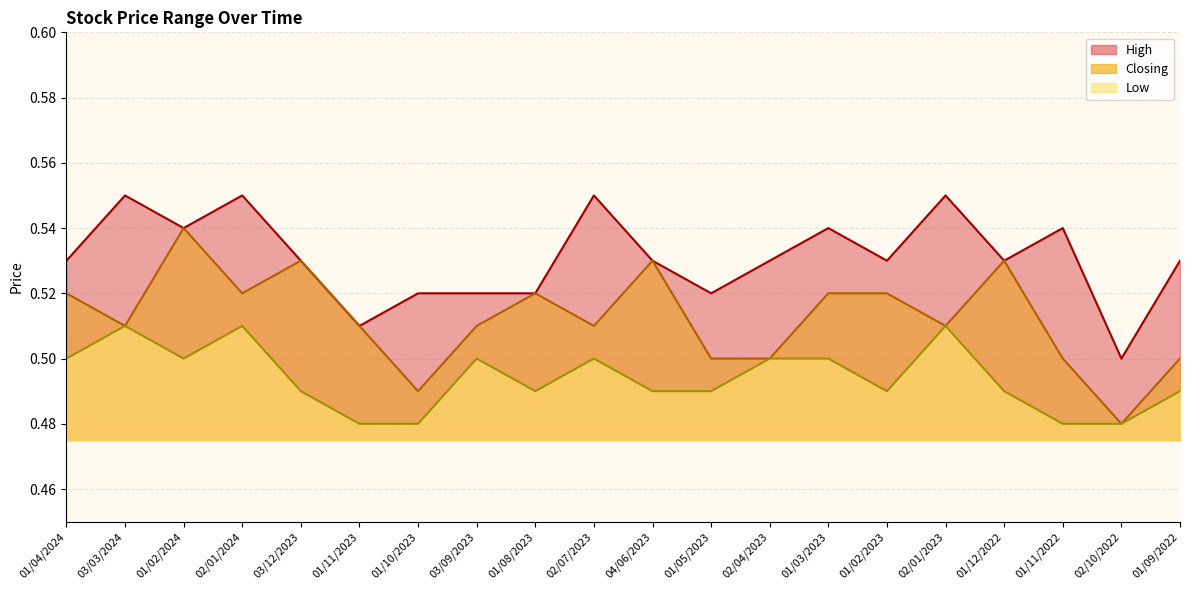

What is the lowest value of the High series?

0.5